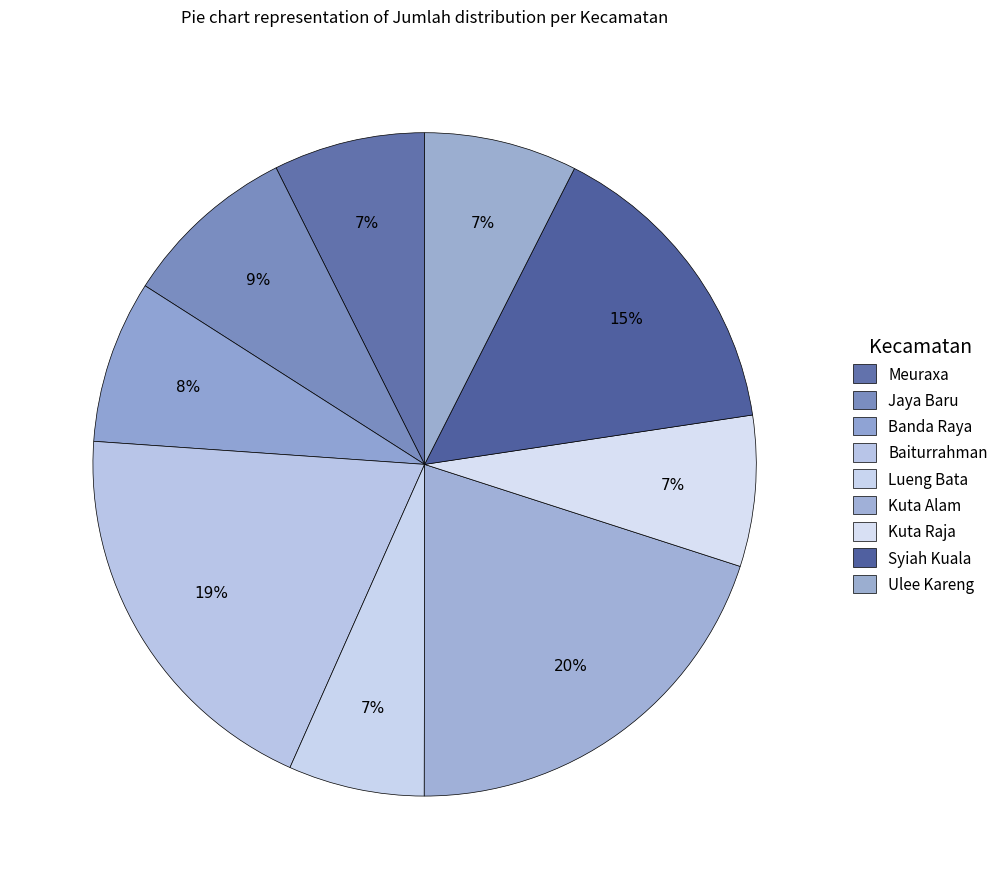

To the nearest percent, what percentage of the pie is Jaya Baru?

9%